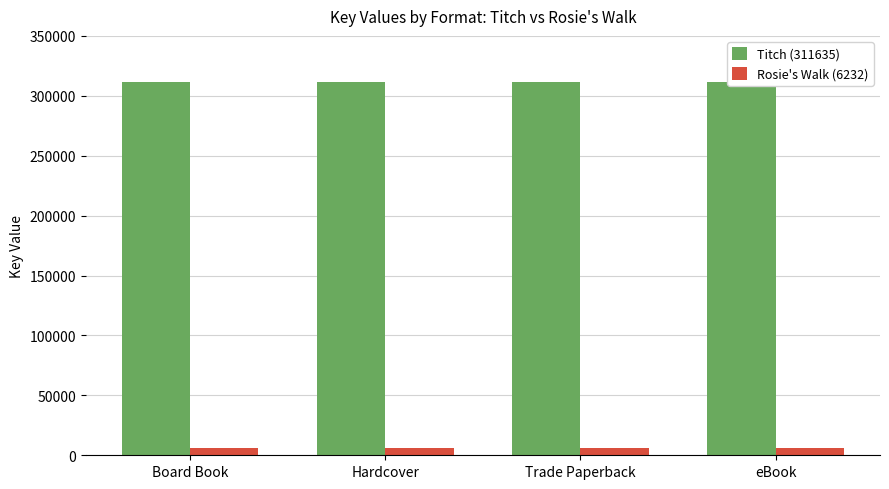

Rank the series by their maximum value, from lowest to highest.

Rosie's Walk (6232), Titch (311635)